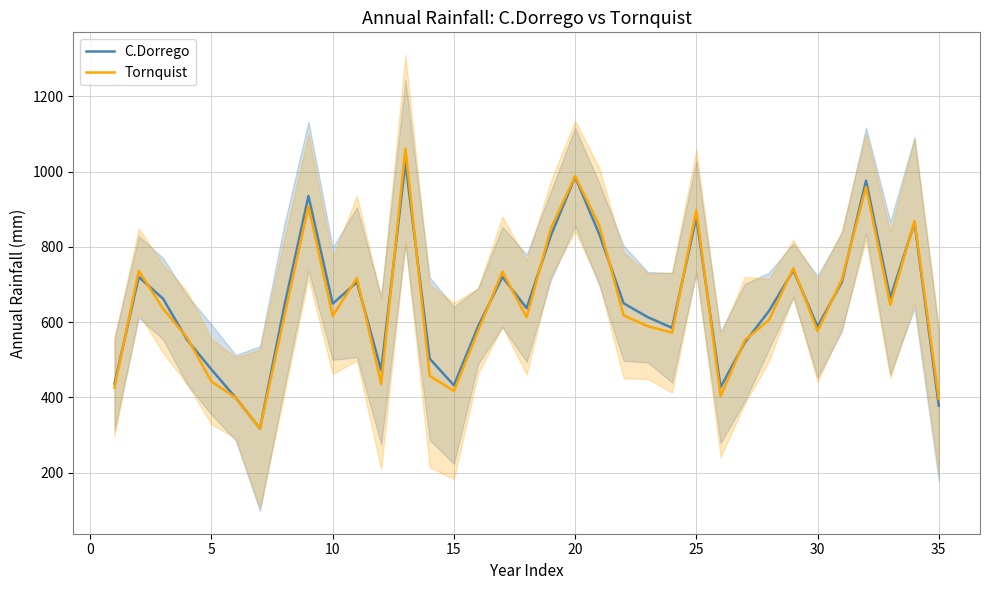

The Tornquist series shows 572.0 at 23. True or false?

True